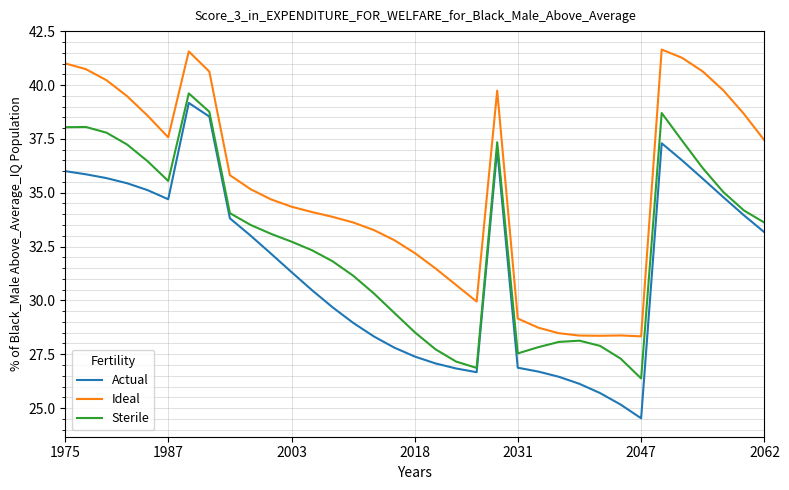

What is the minimum value for Sterile?

26.4